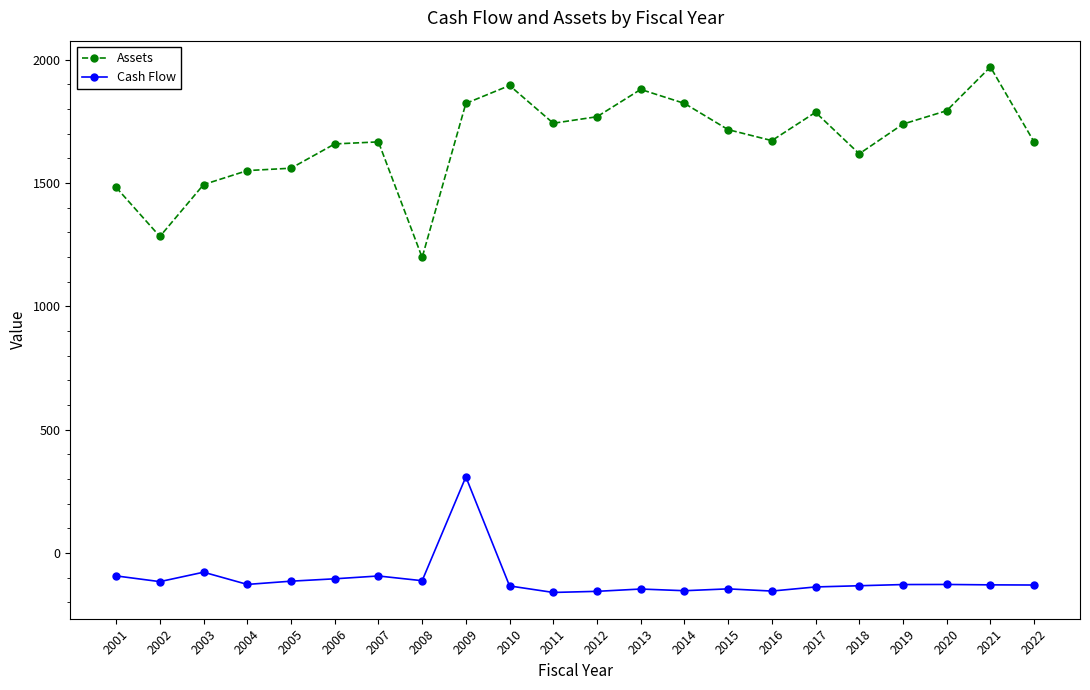

True or false: Assets and Cash Flow intersect in this chart.

False